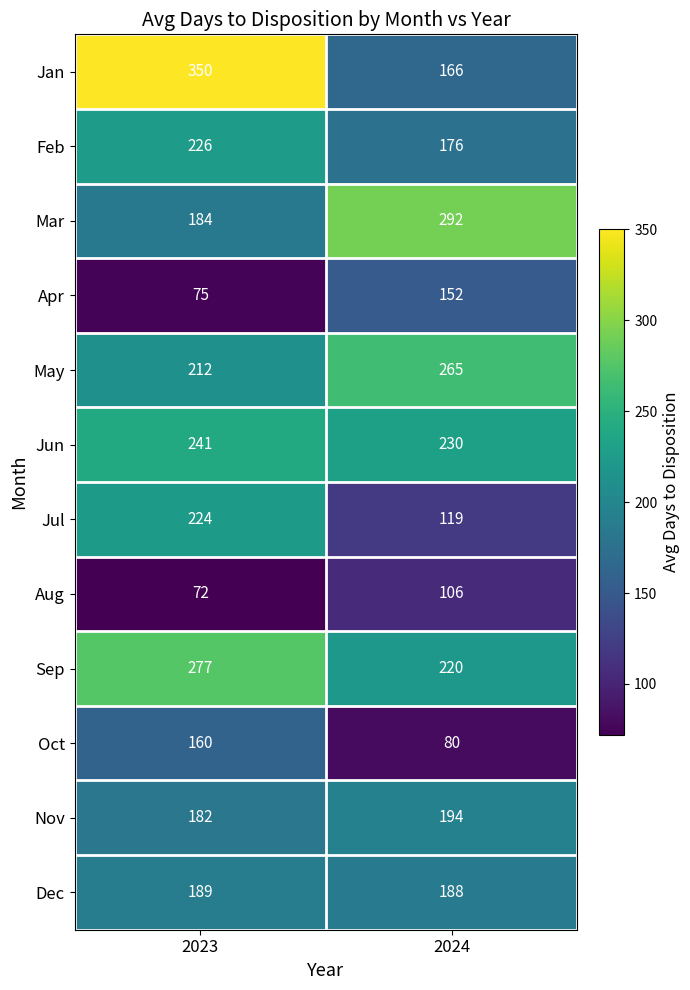

At which category is the sum across all series the highest?

2023